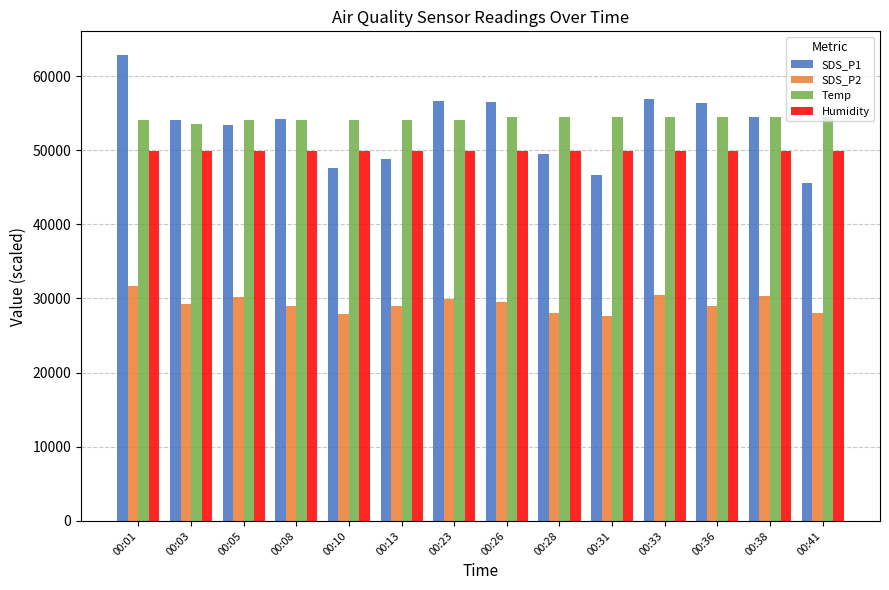

How many bars are there in total?

56